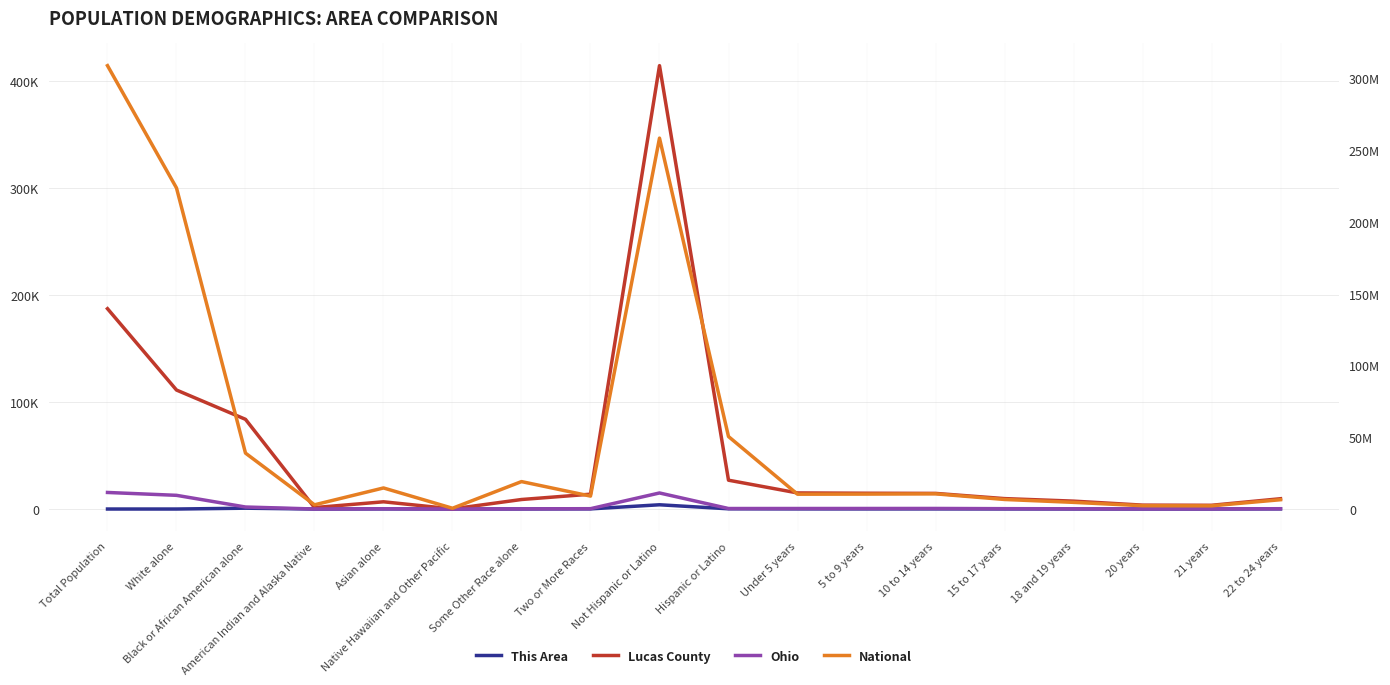

How many data points in National are above 10389638?

8